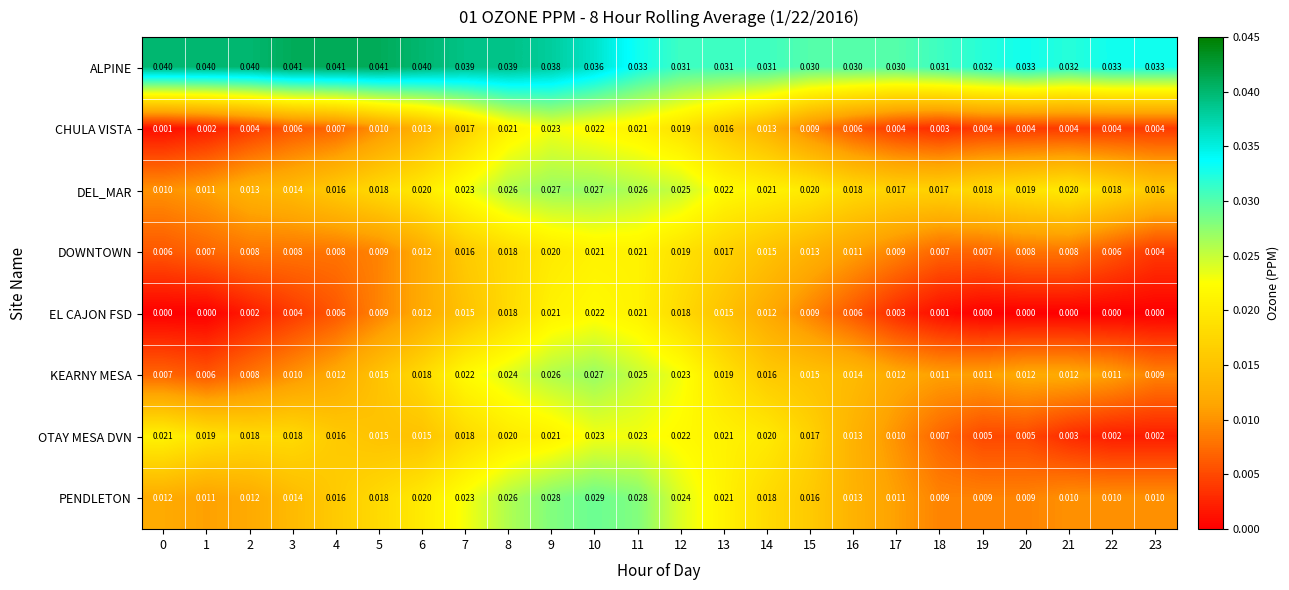

Rank the series at 22 from lowest to highest value.

EL CAJON FSD, OTAY MESA DVN, CHULA VISTA, DOWNTOWN, PENDLETON, KEARNY MESA, DEL_MAR, ALPINE